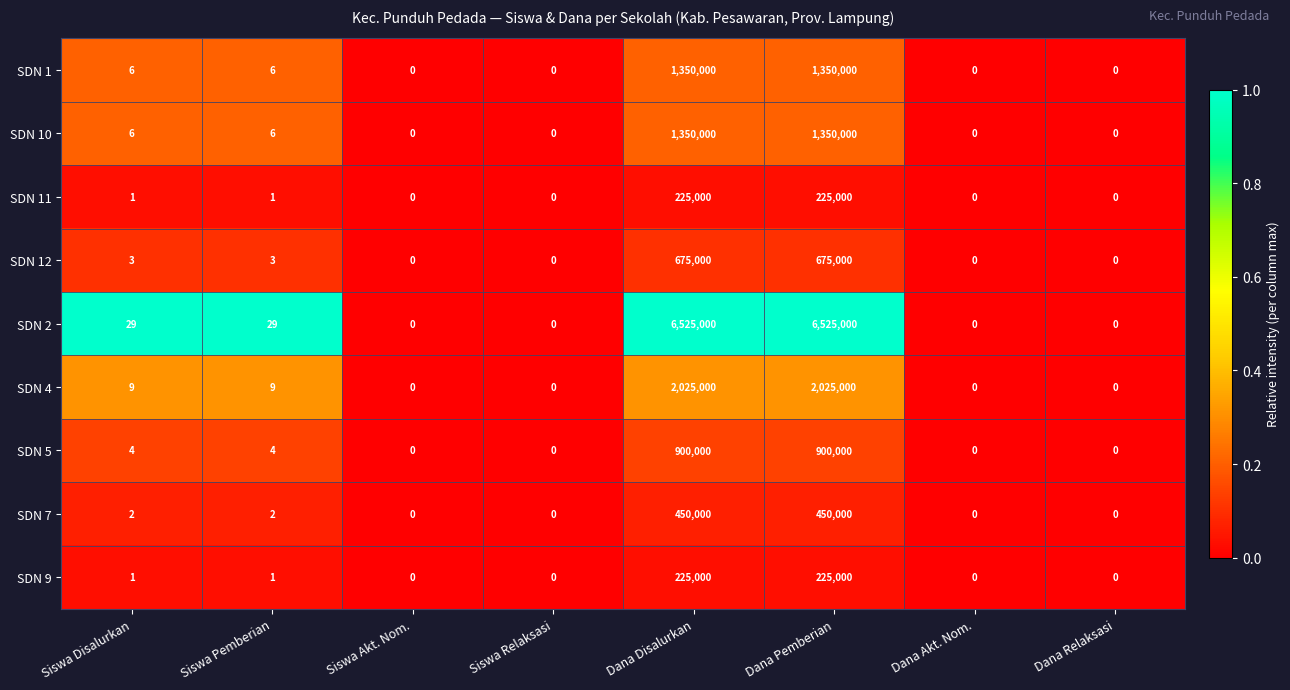

True or false: SDN 5 has a value of 4 at Siswa Disalurkan.

True